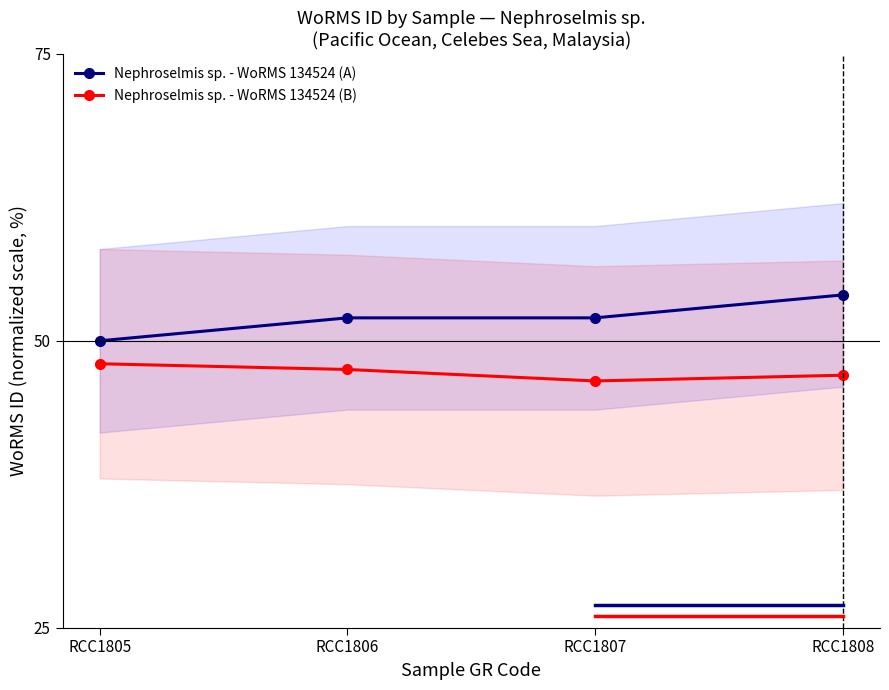

How many distinct data groups are displayed?

2